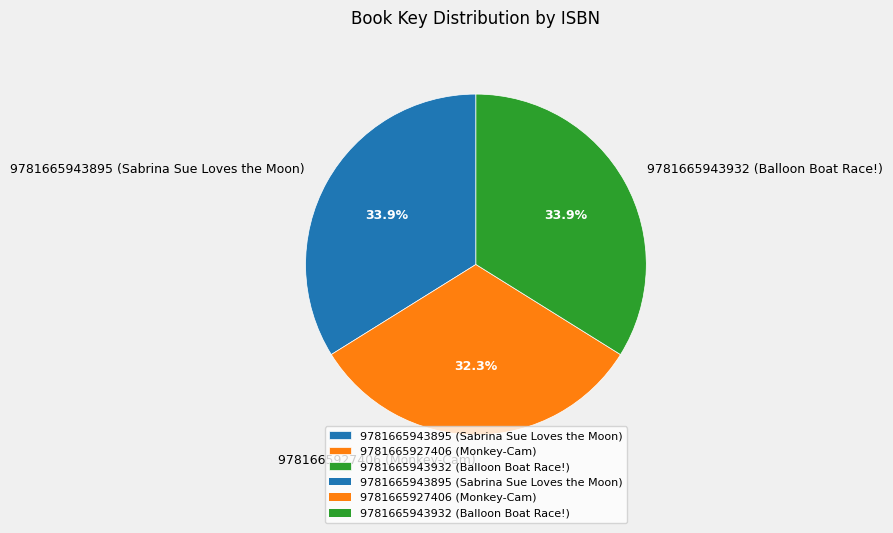

How many segments does this pie chart have?

3